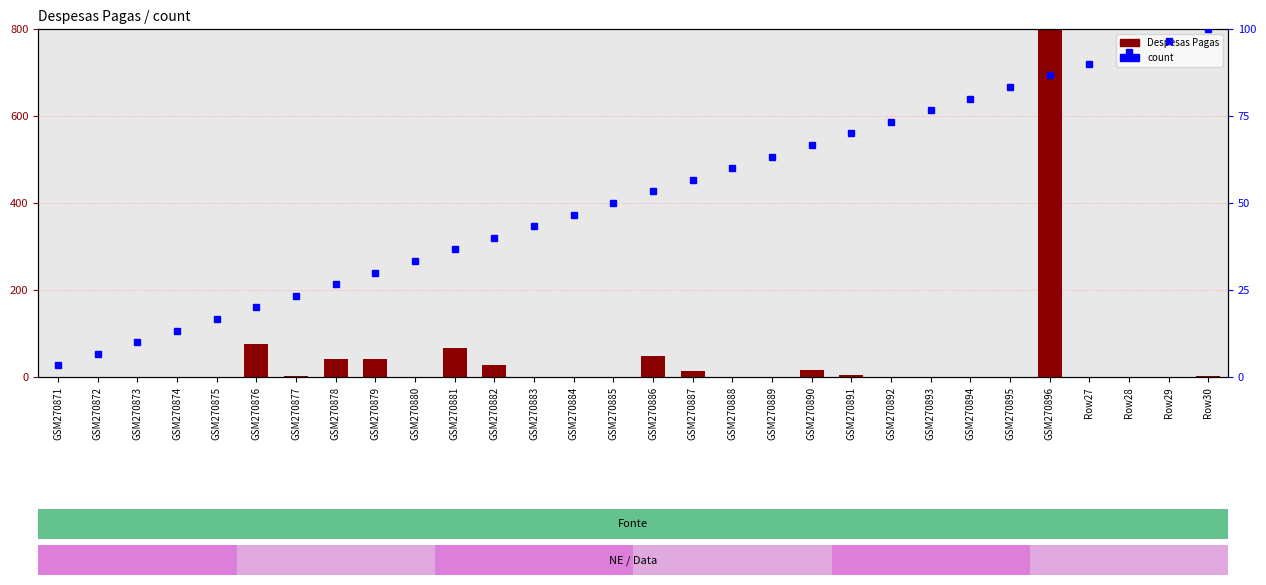

What position from the left is Row28?

28